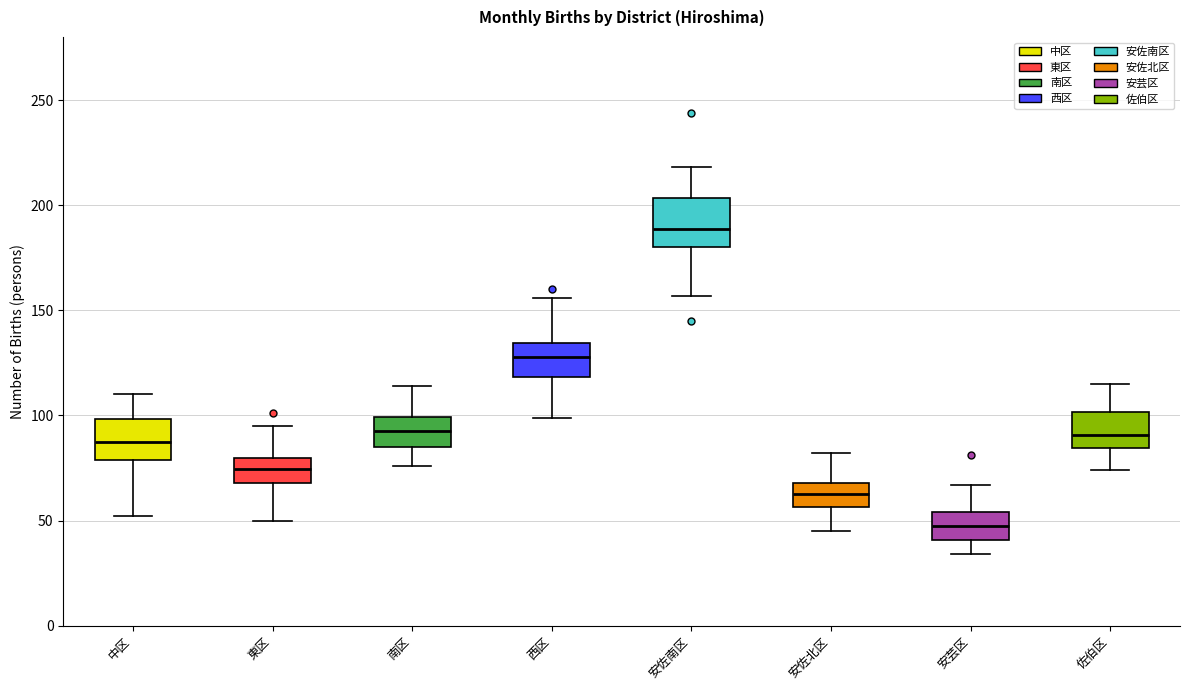

Where does the upper whisker of the box for 西区 end on the y-axis? The values are not printed on the chart, so give them approximately, as read against the axis.

155